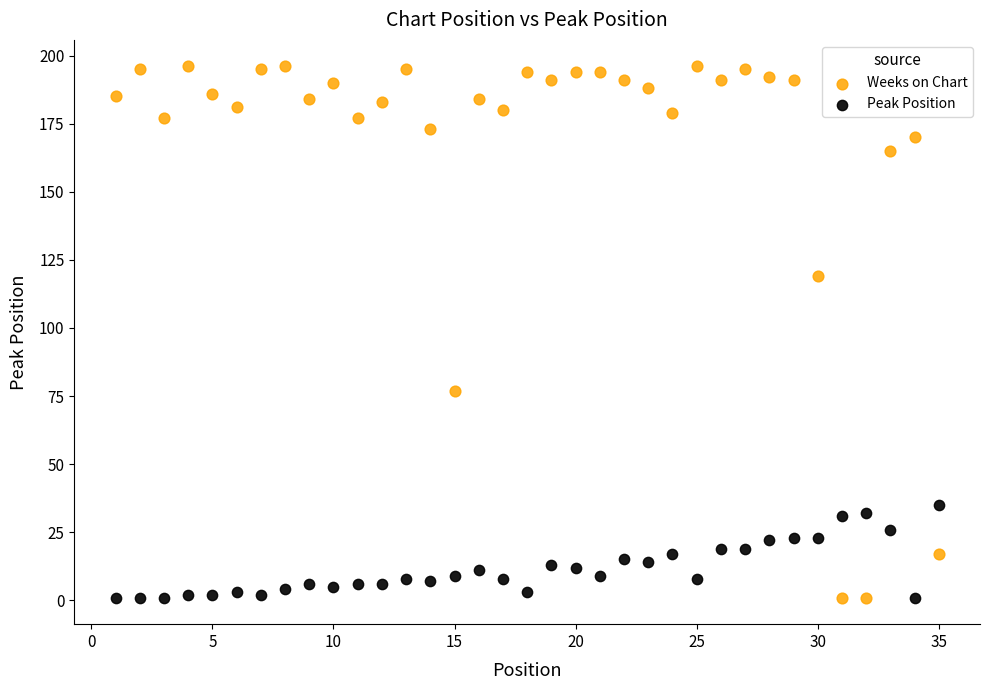

What is the X range (max minus min) for the scatter plot?

34